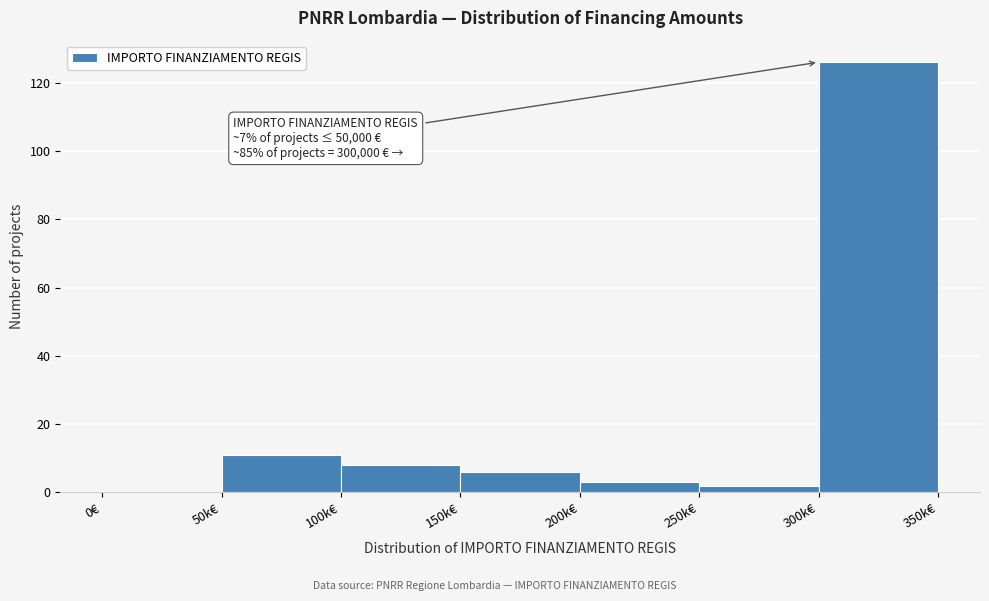

Reading left to right, list all the values displayed in this chart.

0€=0	50k€=11	100k€=8	150k€=6	200k€=3	250k€=2	300k€=126